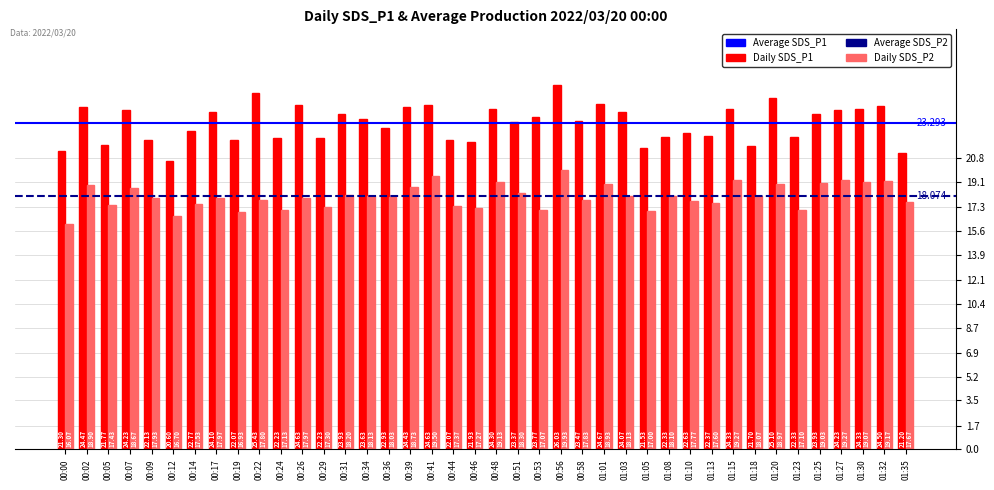

How many series are shown in this chart?

2